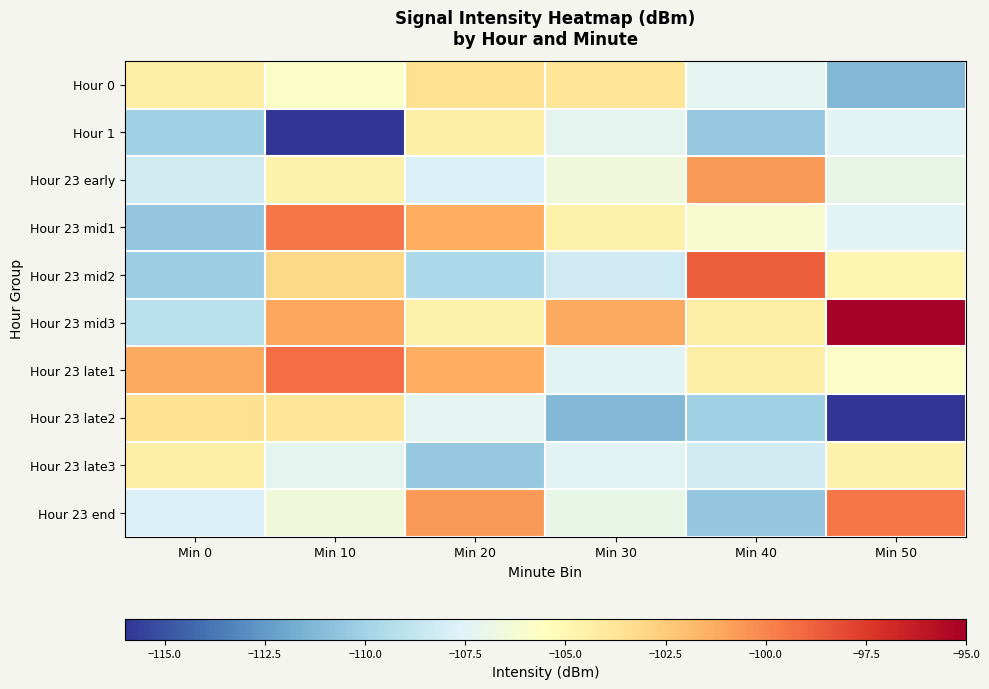

Which label corresponds to the smallest value in the chart?

Min 10